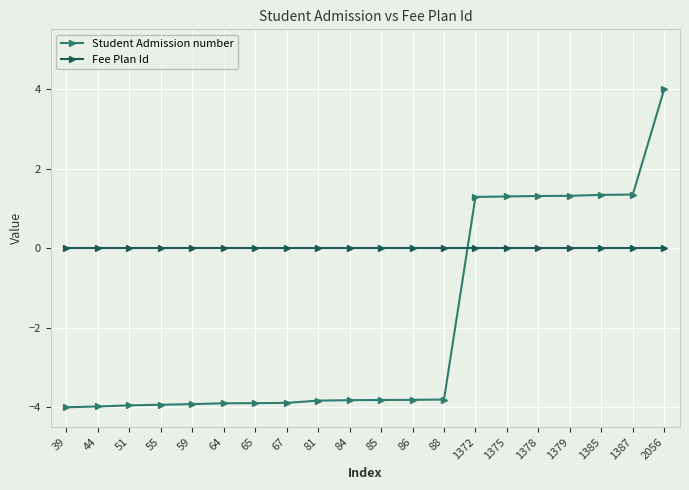

At which label does Student Admission number first exceed -3?

1372